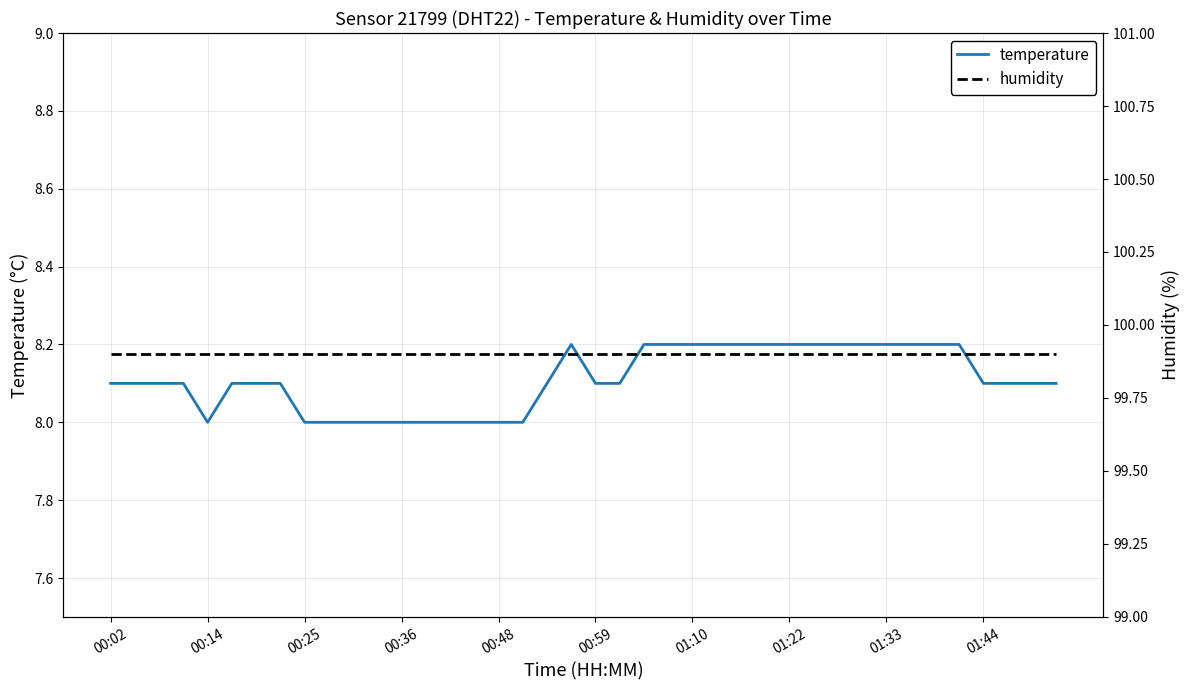

What is the greatest value displayed?

99.9